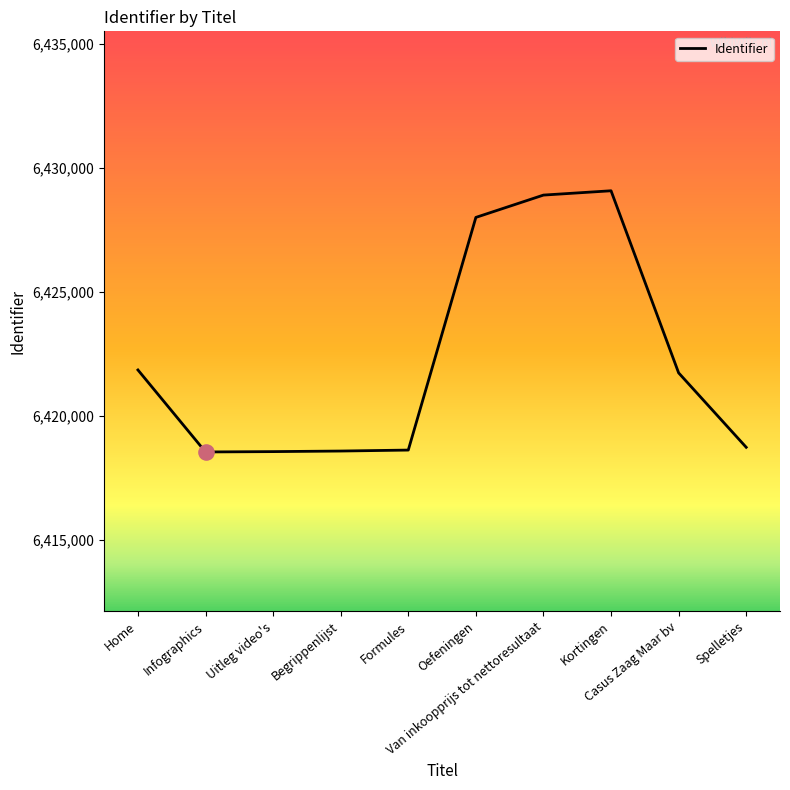

Between Van inkoopprijs tot nettoresultaat and Begrippenlijst, which is larger?

Van inkoopprijs tot nettoresultaat